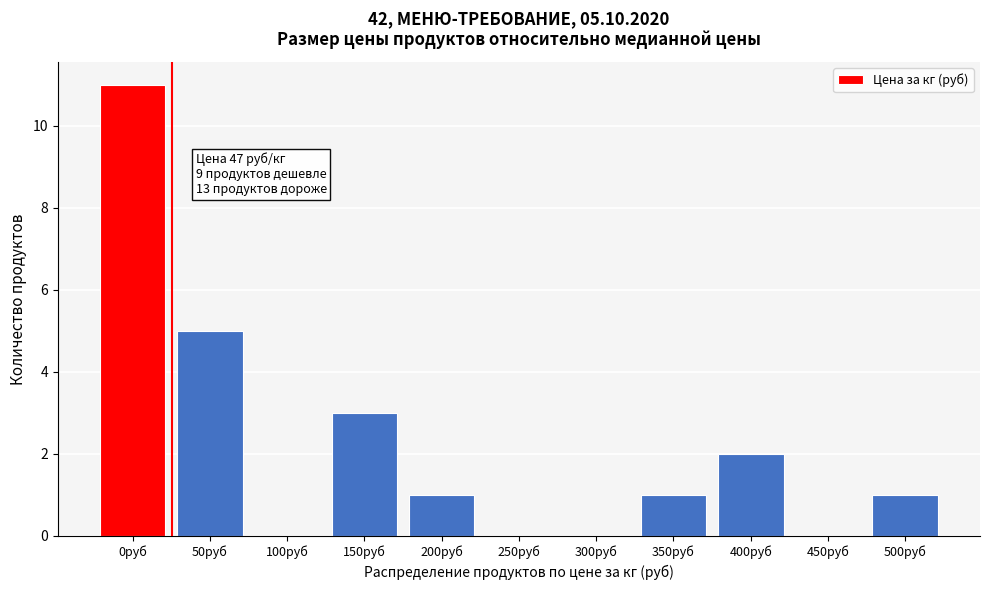

Reading left to right, what are all the values shown in this chart?

0руб=11	50руб=5	100руб=0	150руб=3	200руб=1	250руб=0	300руб=0	350руб=1	400руб=2	450руб=0	500руб=1